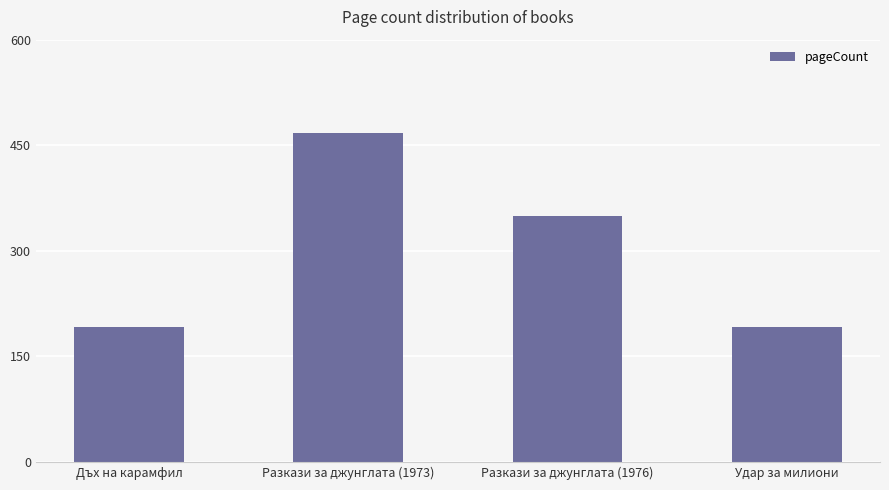

What value does the data have at Разкази за джунглата (1976), to the nearest 10?

350